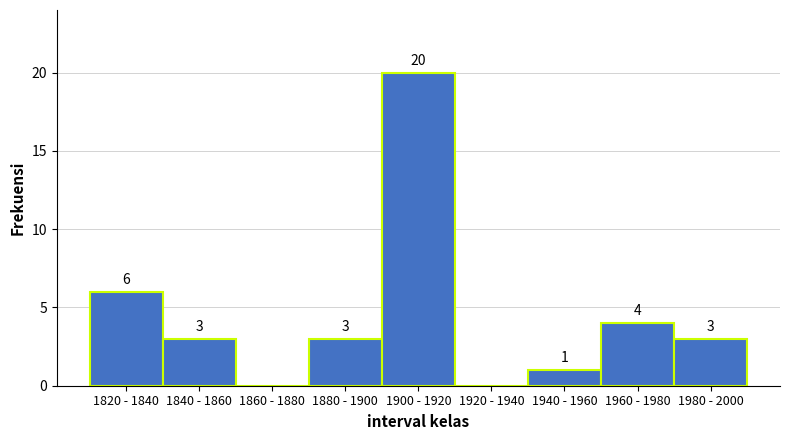

Reading right to left, list all the values displayed in this chart.

1980 - 2000=3	1960 - 1980=4	1940 - 1960=1	1920 - 1940=0	1900 - 1920=20	1880 - 1900=3	1860 - 1880=0	1840 - 1860=3	1820 - 1840=6